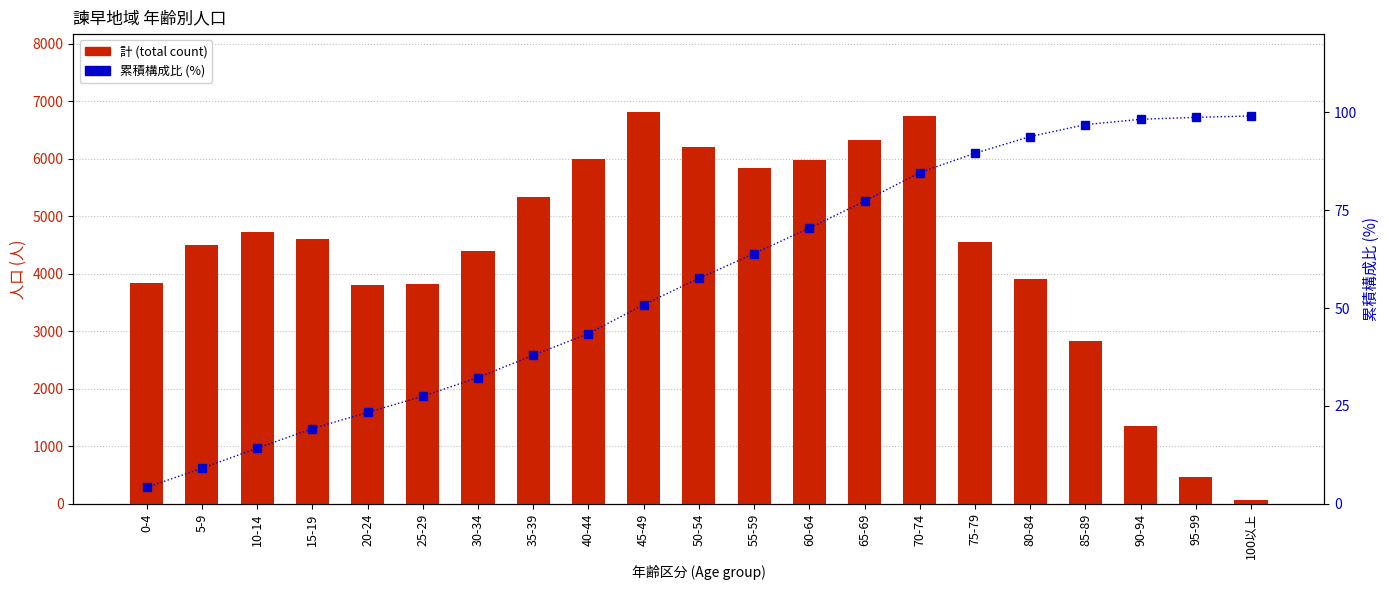

Reading left to right, list all the values displayed in this chart.

計 (total count): 0-4=3840.0	5-9=4507.0	10-14=4720.0	15-19=4609.0	20-24=3802.0	25-29=3818.0	30-34=4392.0	35-39=5336.0	40-44=5999.0	45-49=6805.0	50-54=6197.0	55-59=5841.0	60-64=5978.0	65-69=6332.0	70-74=6738.0	75-79=4554.0	80-84=3916.0	85-89=2824.0	90-94=1345.0	95-99=456.0	100以上=70.0
累積構成比 (%): 0-4=4.2	5-9=9.1	10-14=14.2	15-19=19.2	20-24=23.3	25-29=27.5	30-34=32.2	35-39=38.0	40-44=43.5	45-49=50.9	50-54=57.6	55-59=63.9	60-64=70.4	65-69=77.3	70-74=84.6	75-79=89.6	80-84=93.8	85-89=96.9	90-94=98.2	95-99=98.7	100以上=99.1